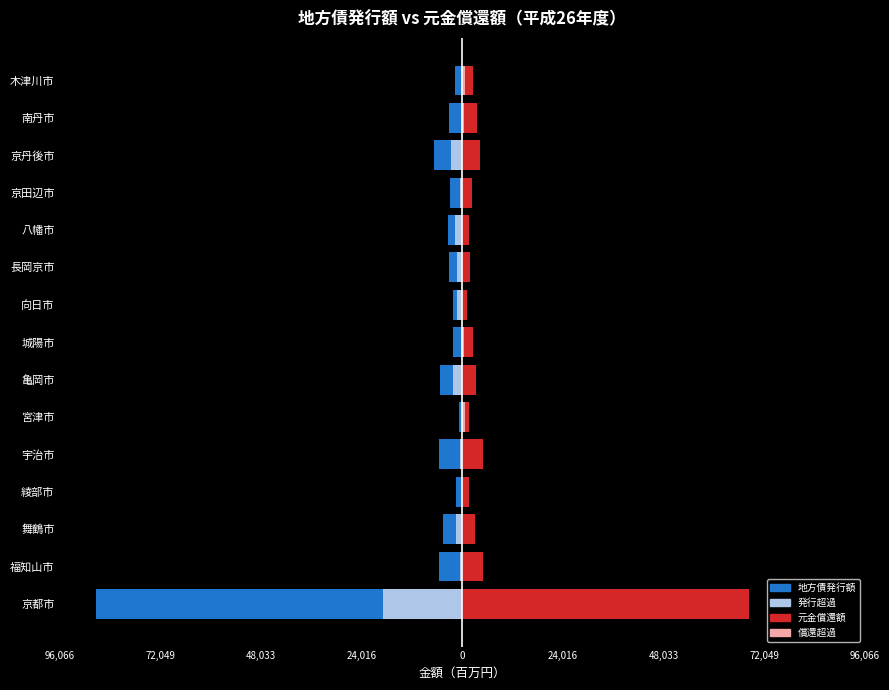

How many values in the 元金償還額 series are below 2682184?

7